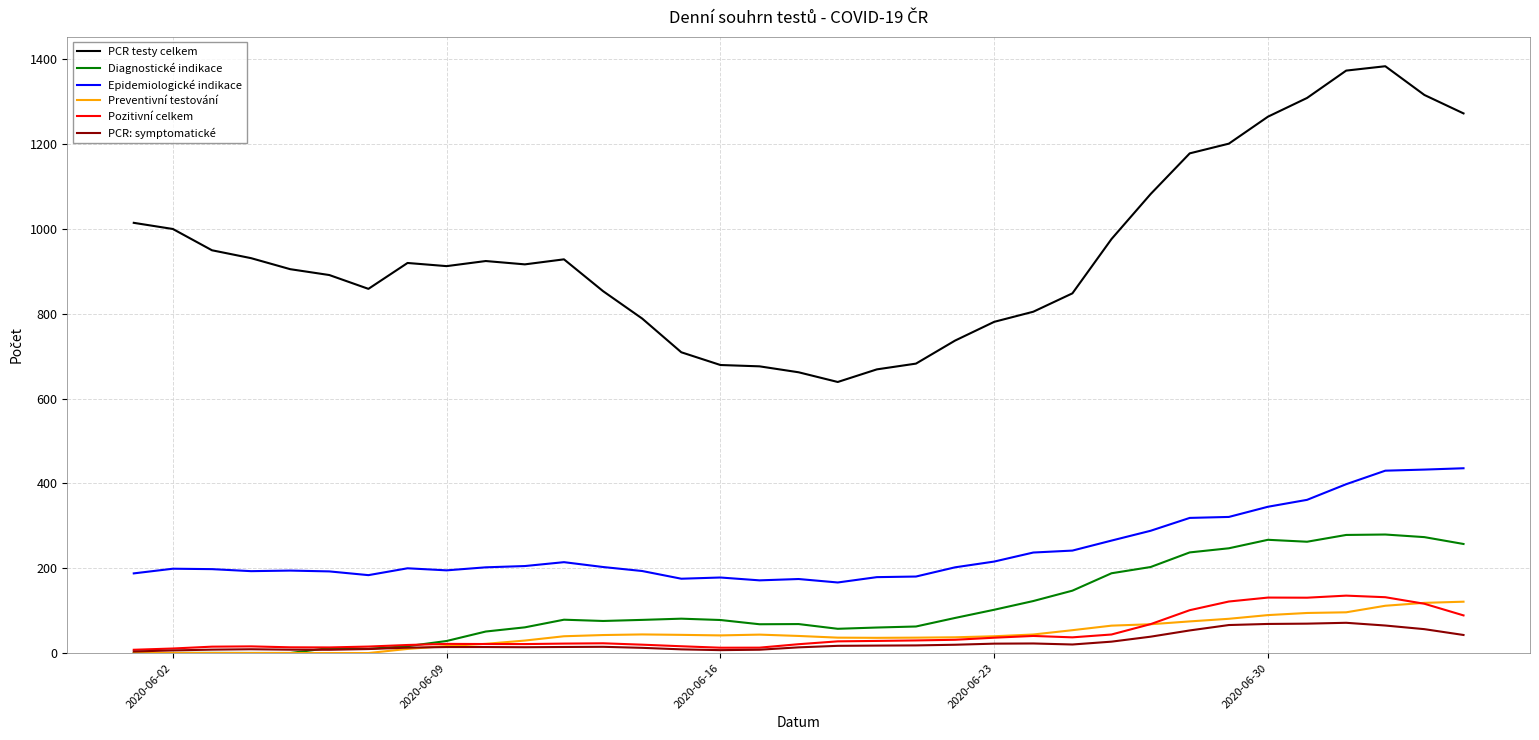

True or false: Diagnostické indikace and PCR testy celkem cross at least once.

False